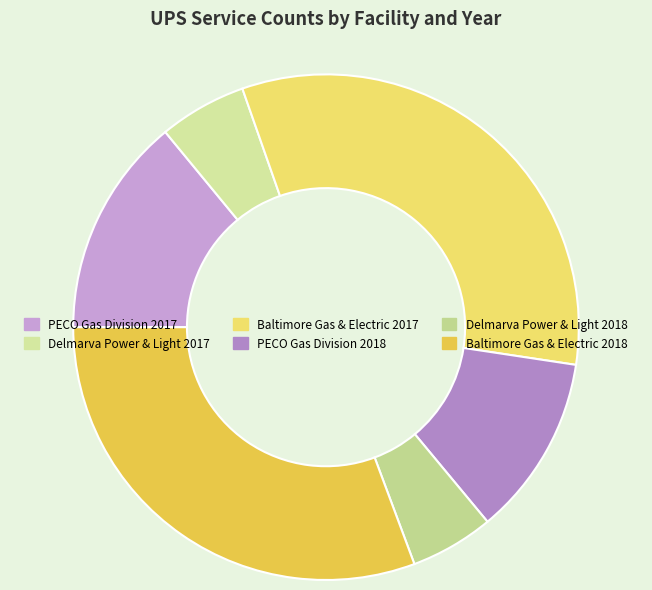

Is there any slice that represents more than half of the pie?

No